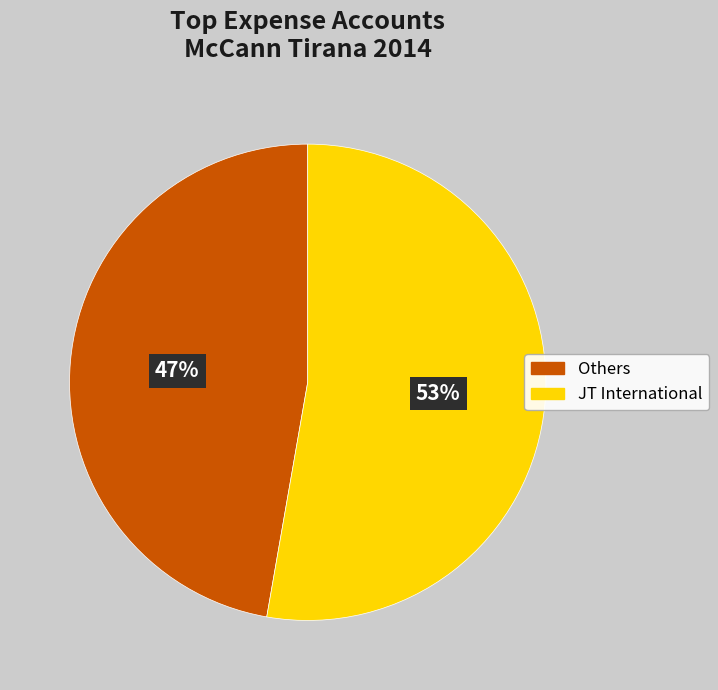

Is there any slice that represents more than half of the pie?

Yes